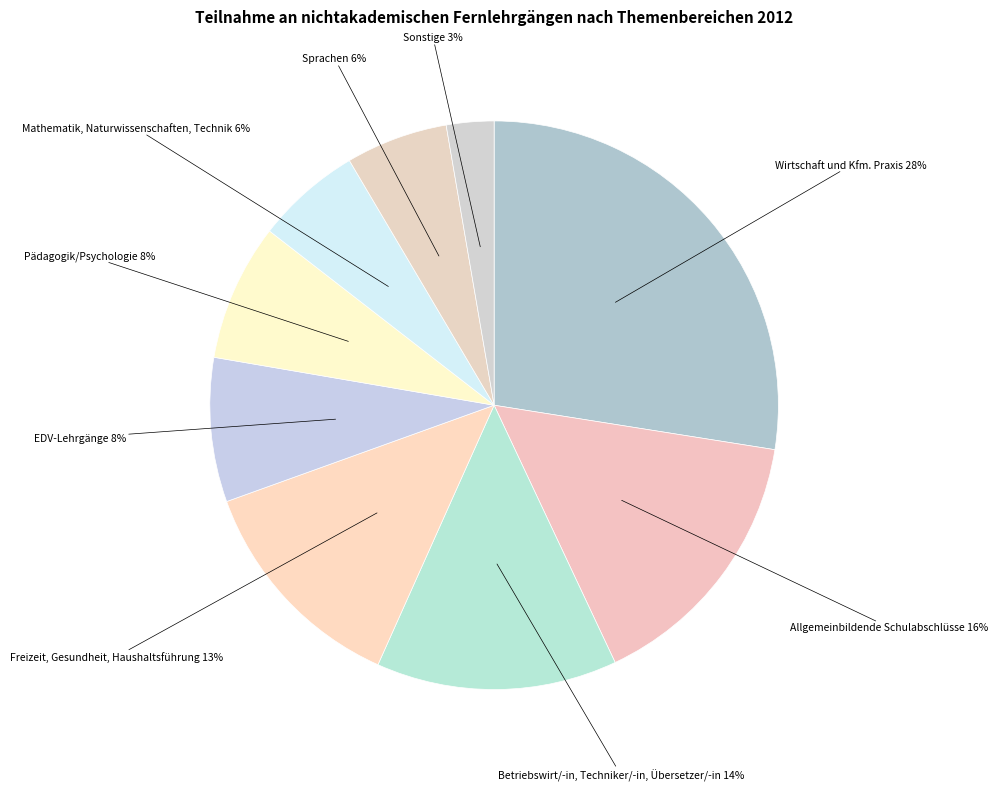

Is it true that Sprachen is 6% of the pie?

True